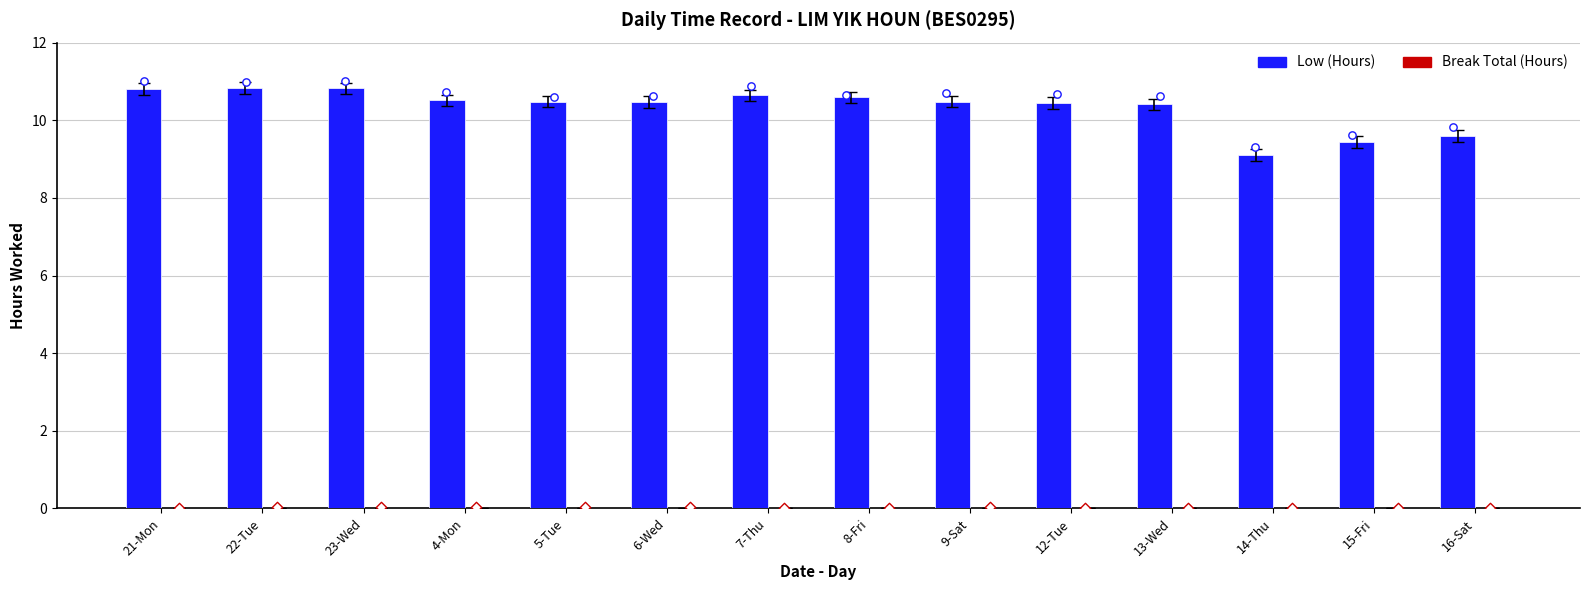

Which series has the largest Y range (max minus min)?

Low (Hours)